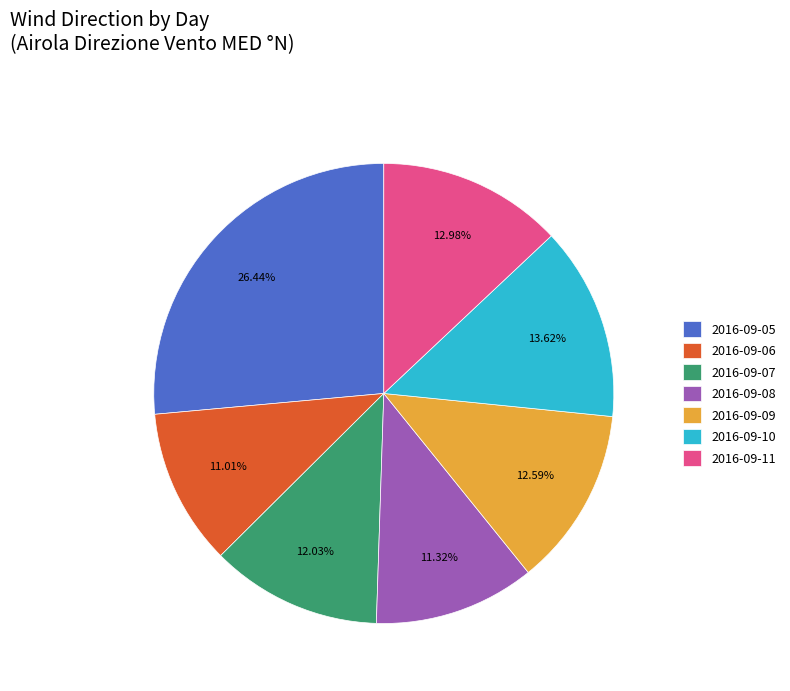

To the nearest percent, what is the difference between the largest and smallest slice percentages?

15%